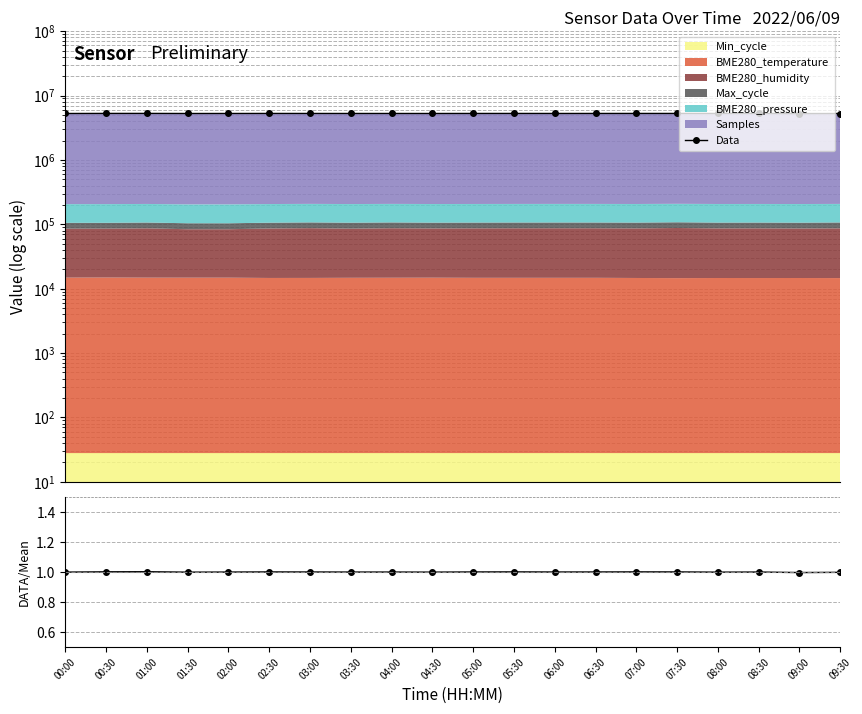

Which category has the highest value in the Data series?

01:00